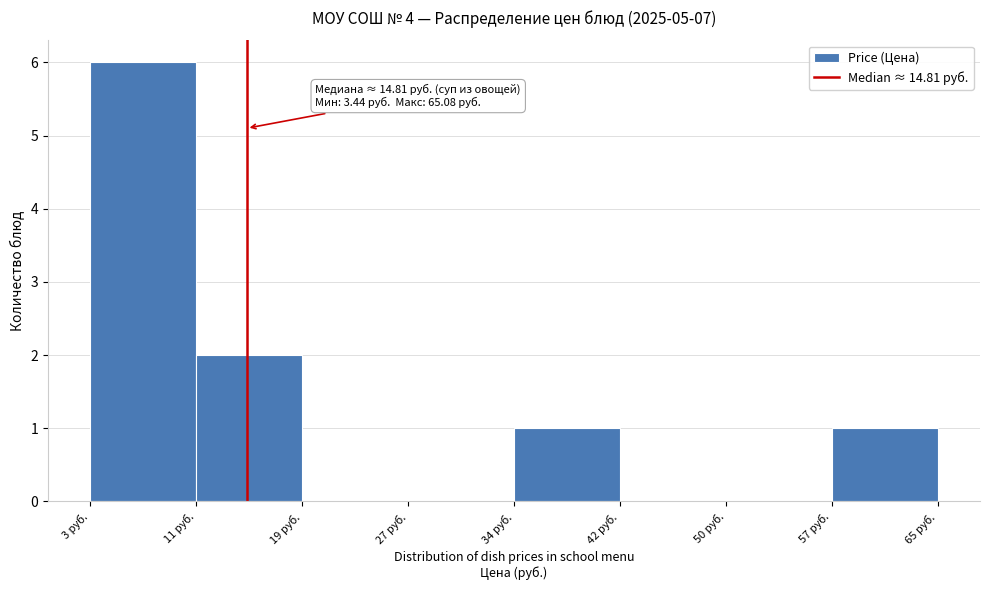

Over which range of the x-axis is the bar tallest?

3 to 11